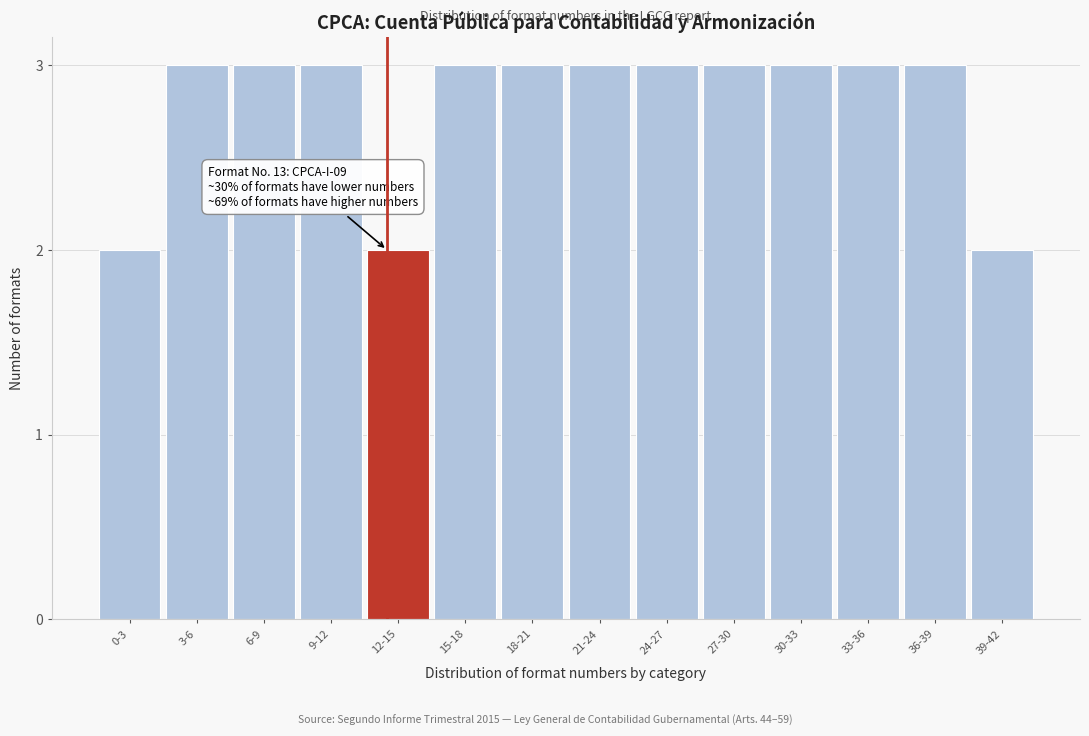

Reading left to right, extract all data points from this chart.

0-3=2	3-6=3	6-9=3	9-12=3	12-15=2	15-18=3	18-21=3	21-24=3	24-27=3	27-30=3	30-33=3	33-36=3	36-39=3	39-42=2